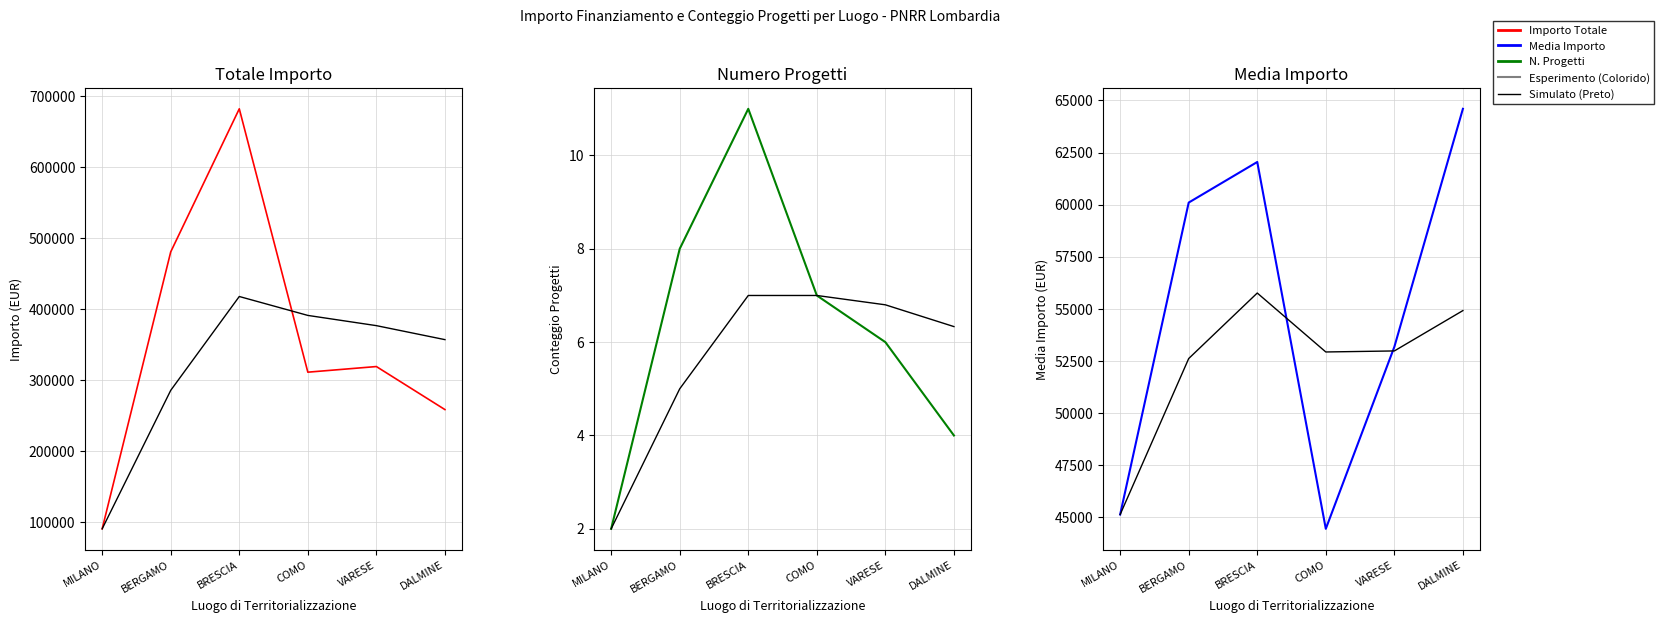

The Importo Totale (Colorido) series shows 319070.1 at VARESE. True or false?

True